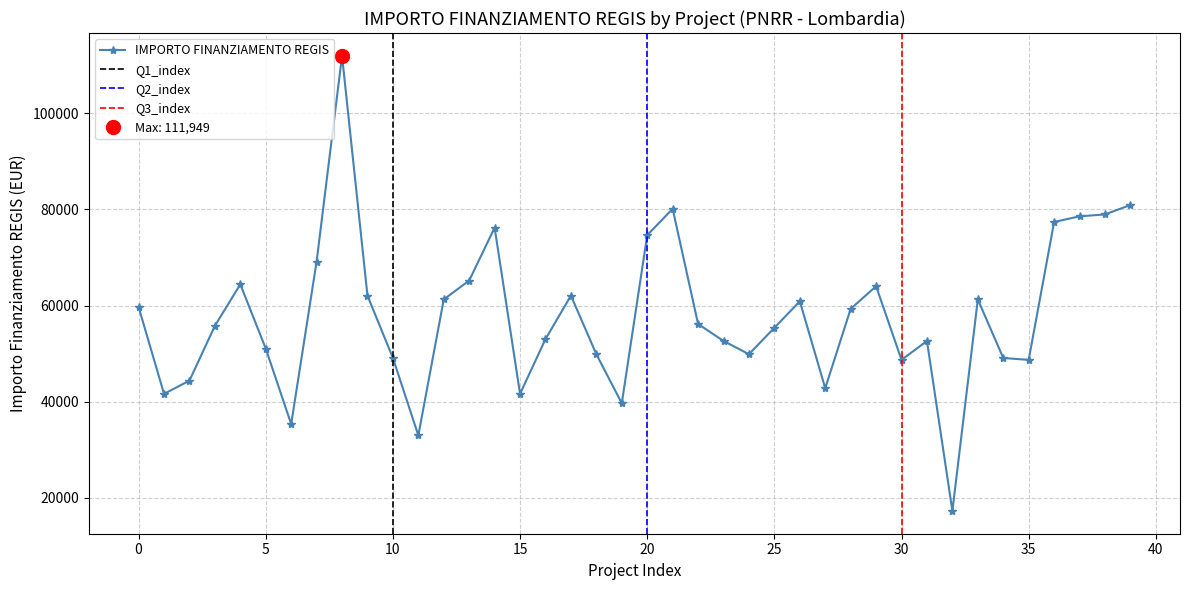

True or false: IMPORTO FINANZIAMENTO REGIS has more than 2 points higher than both neighbors.

True